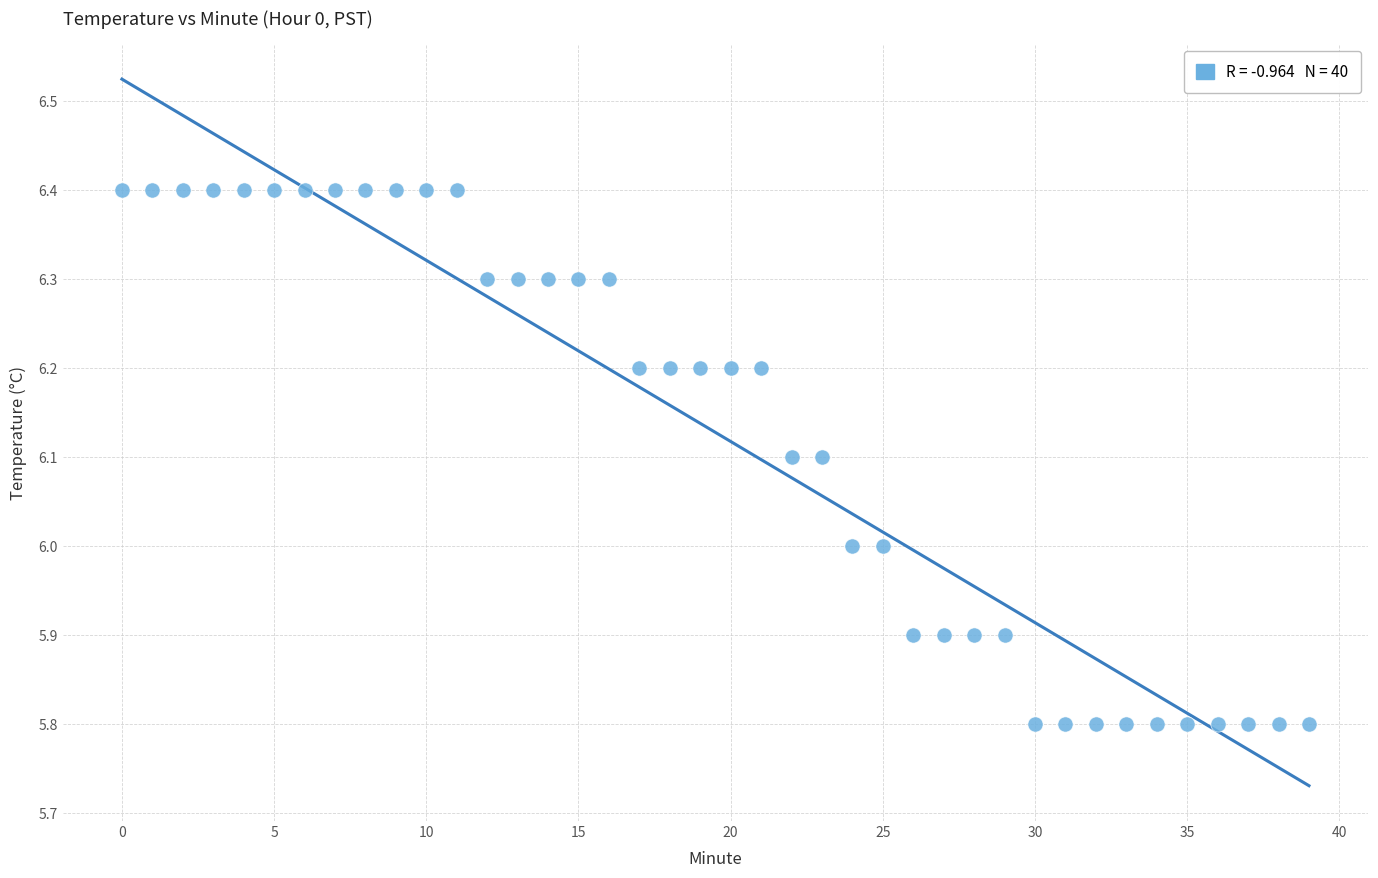

What is the range of Y values (max minus min)?

0.6